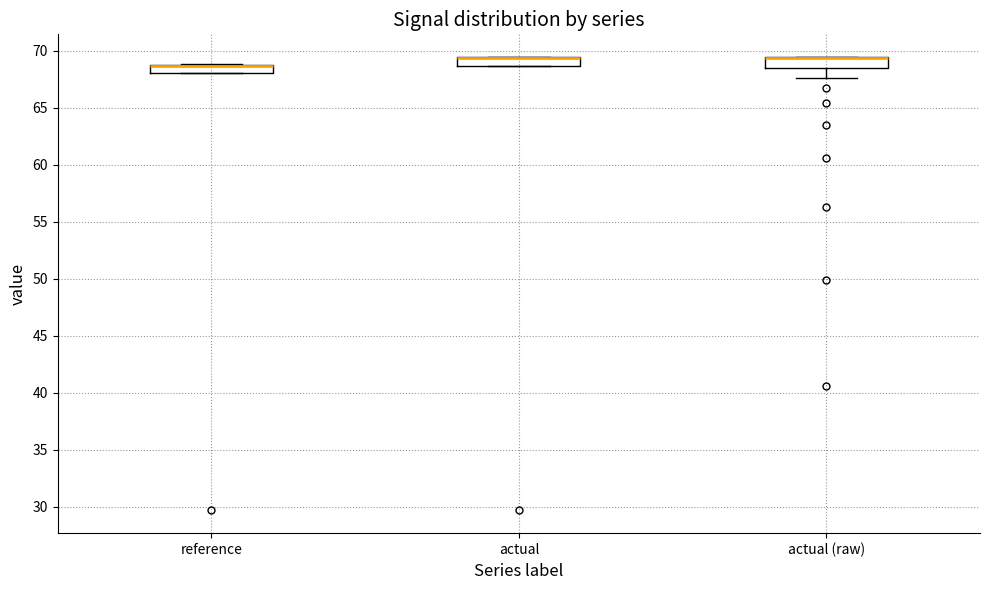

Where is the upper edge of the box for reference on the y-axis? The values are not printed on the chart, so give them approximately, as read against the axis.

68.5